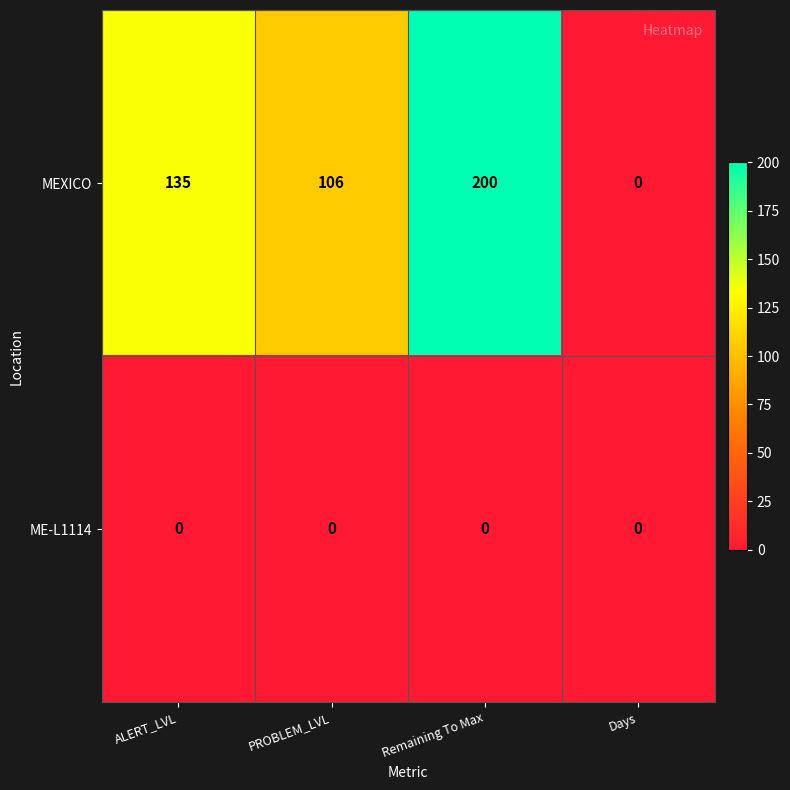

Which series has the widest spread of values?

MEXICO